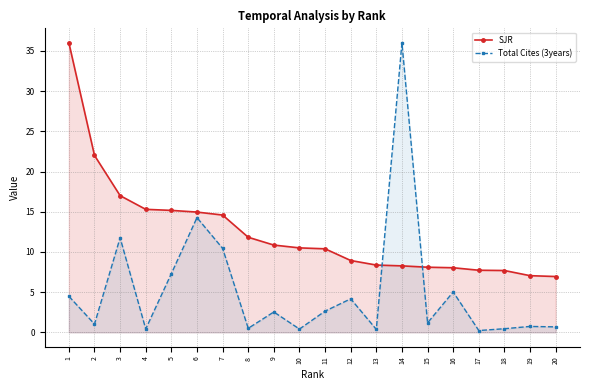

Rank the series by their maximum value, from highest to lowest.

SJR, Total Cites (3years)